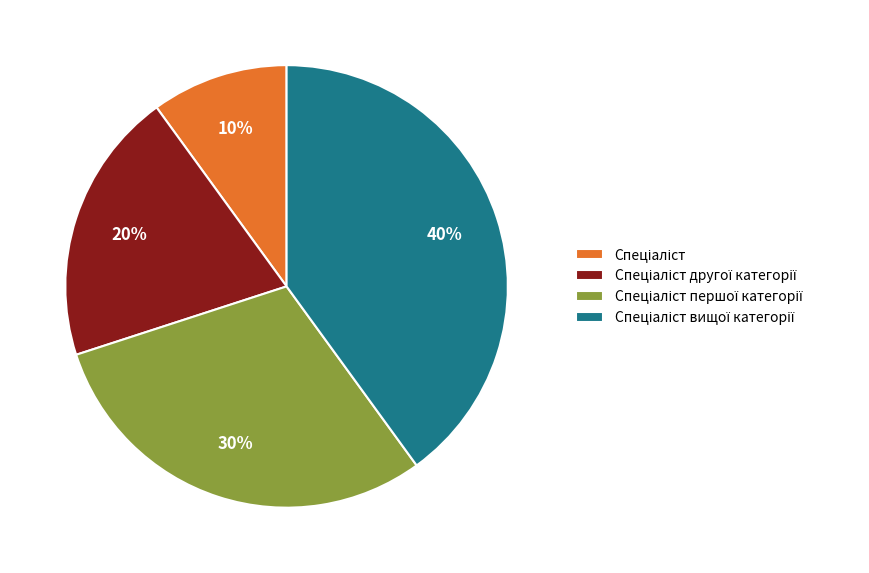

Does any single category account for the majority?

No